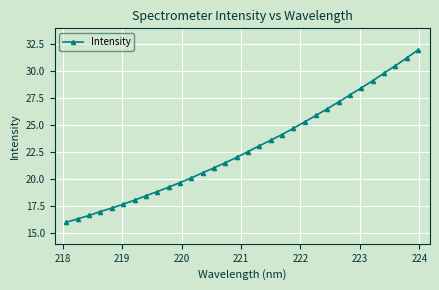

What is the value of the 4th point from the left?

17.0